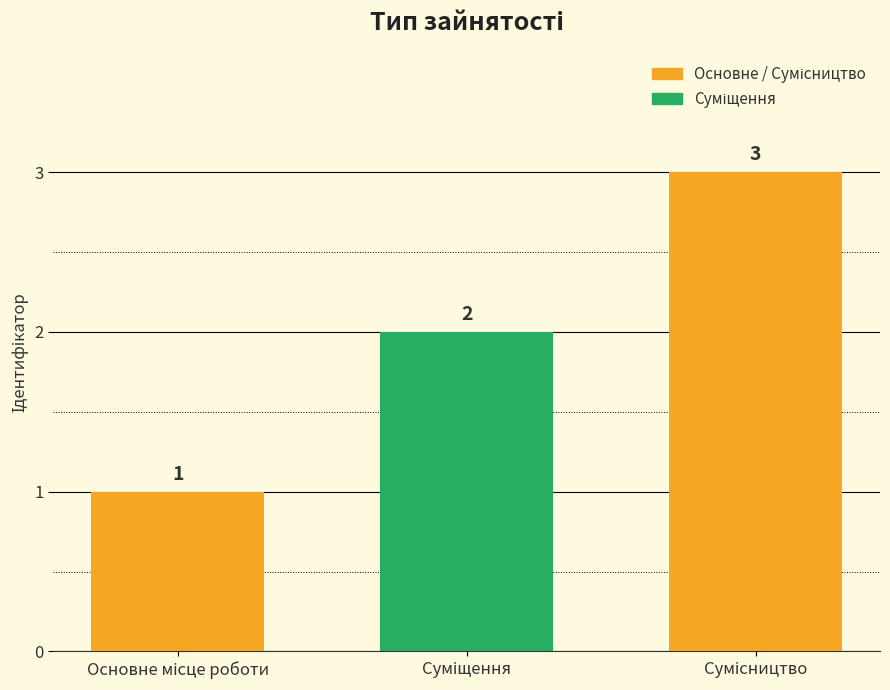

What is the minimum value shown in the chart?

1